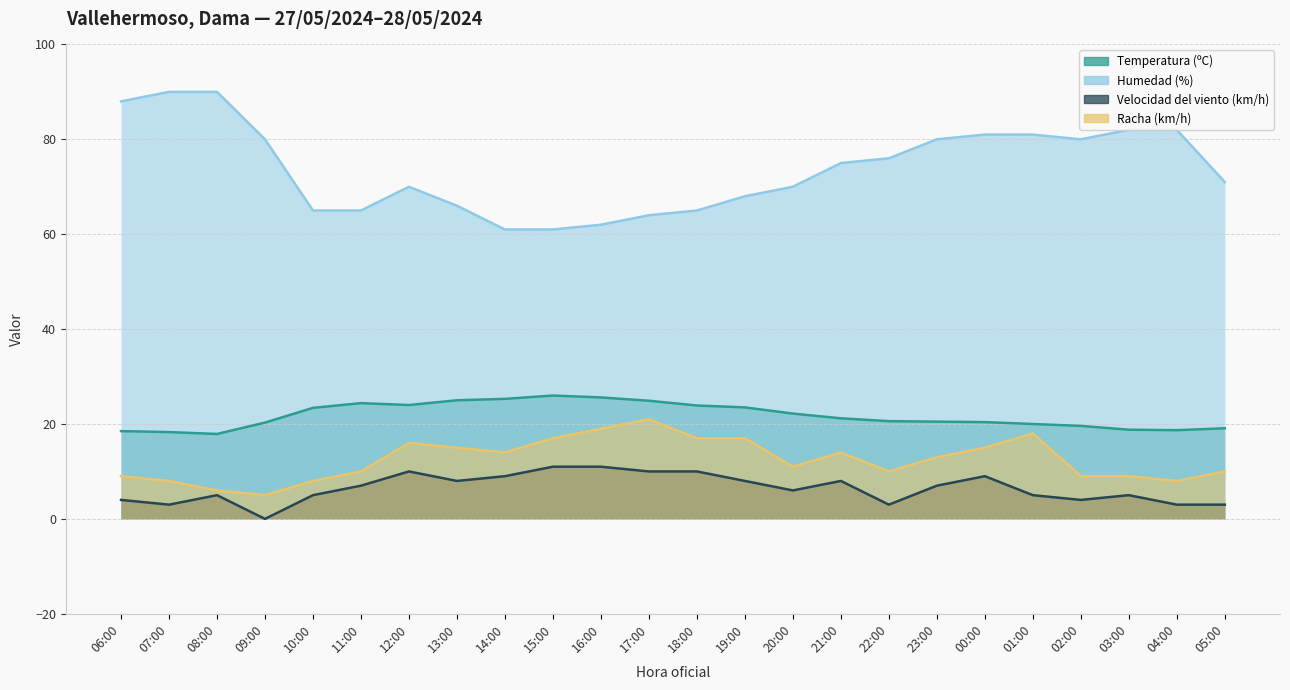

What is the value of the Racha (km/h) point at the 14th from the left?

17.0